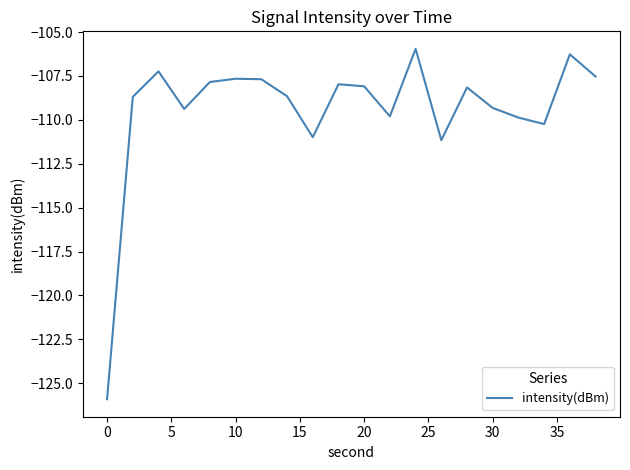

What is the greatest value displayed?

-106.0